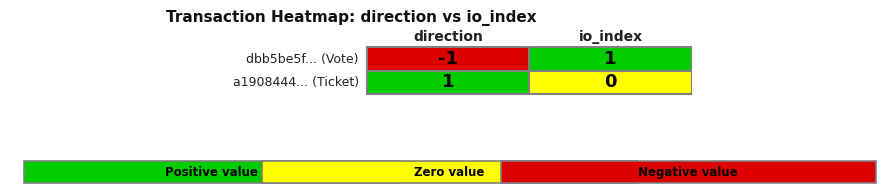

How many series are shown in this chart?

2